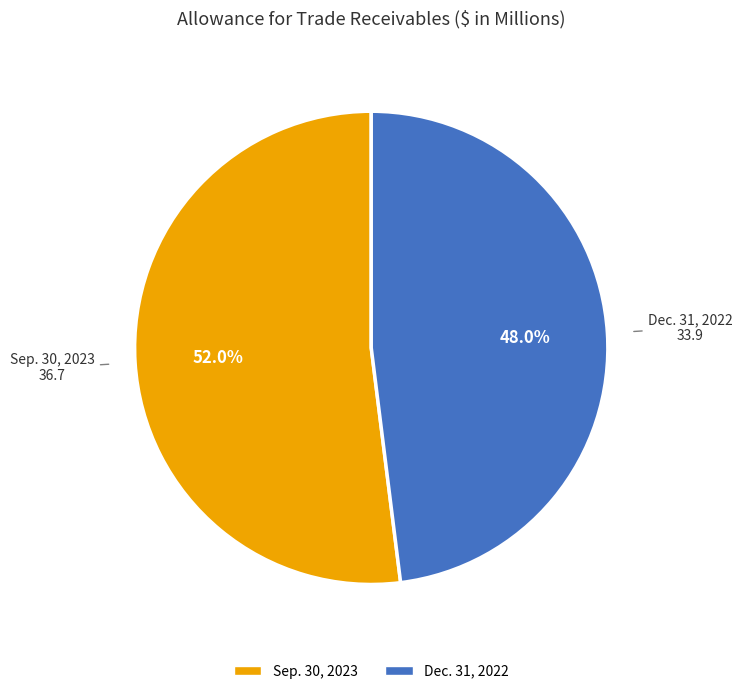

Is there a majority slice in this chart?

Yes